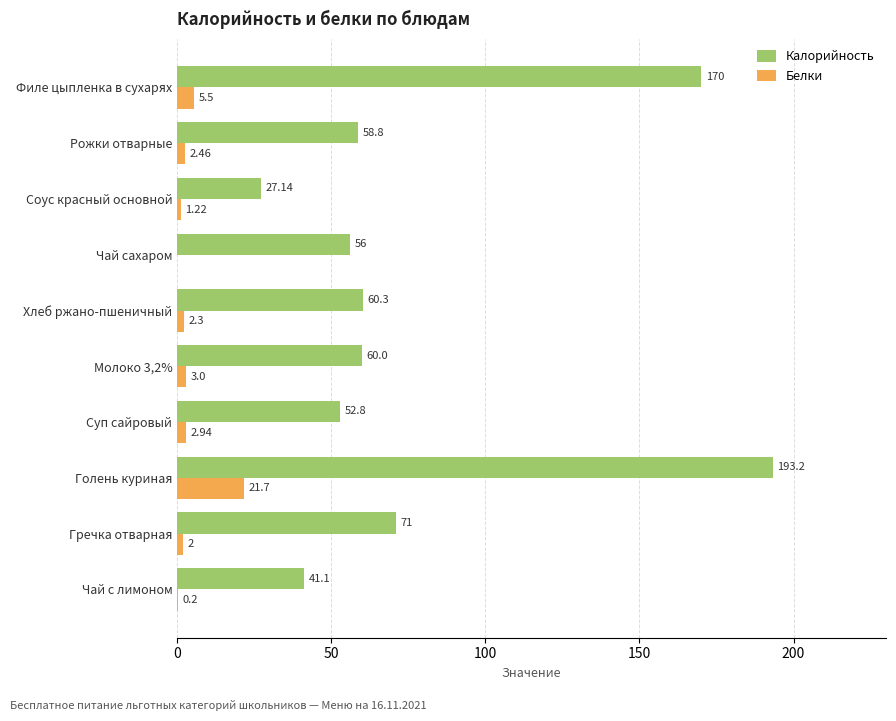

What is the sum of the Белки values at Соус красный основной and Чай с лимоном?

1.4